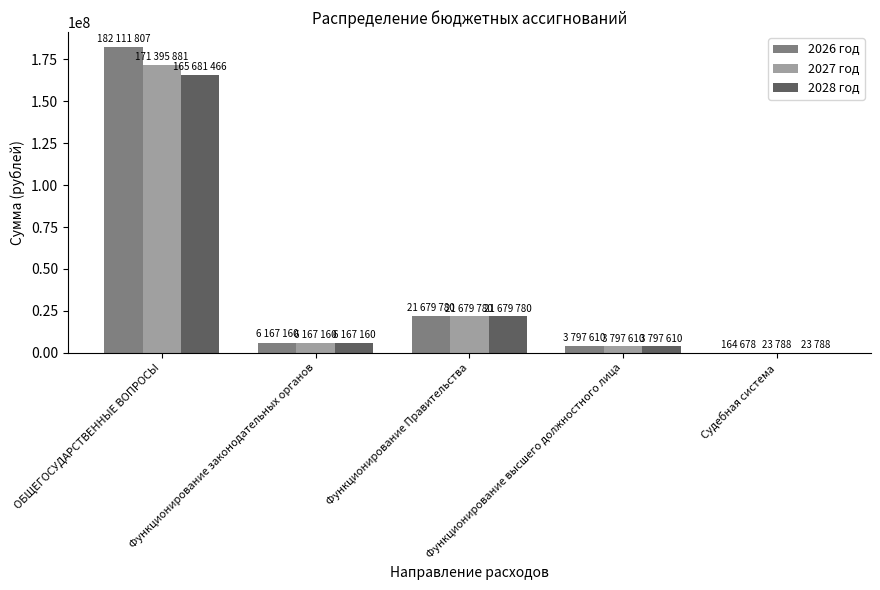

What are all the series names shown in the legend?

2026 год, 2027 год, 2028 год